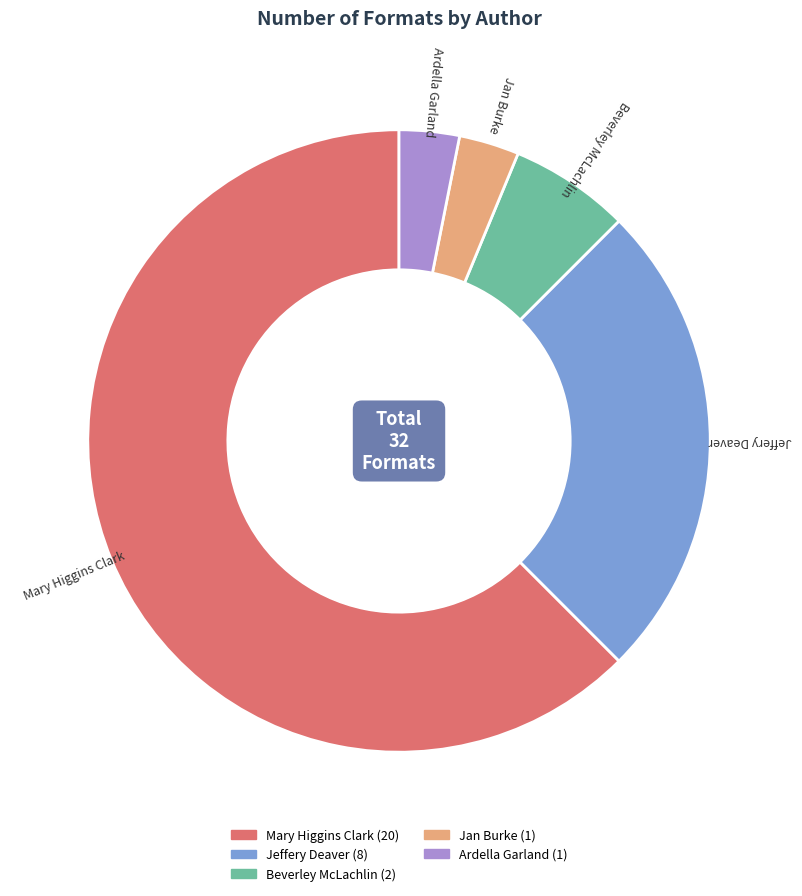

Between Beverley McLachlin and Ardella Garland, which is larger?

Beverley McLachlin